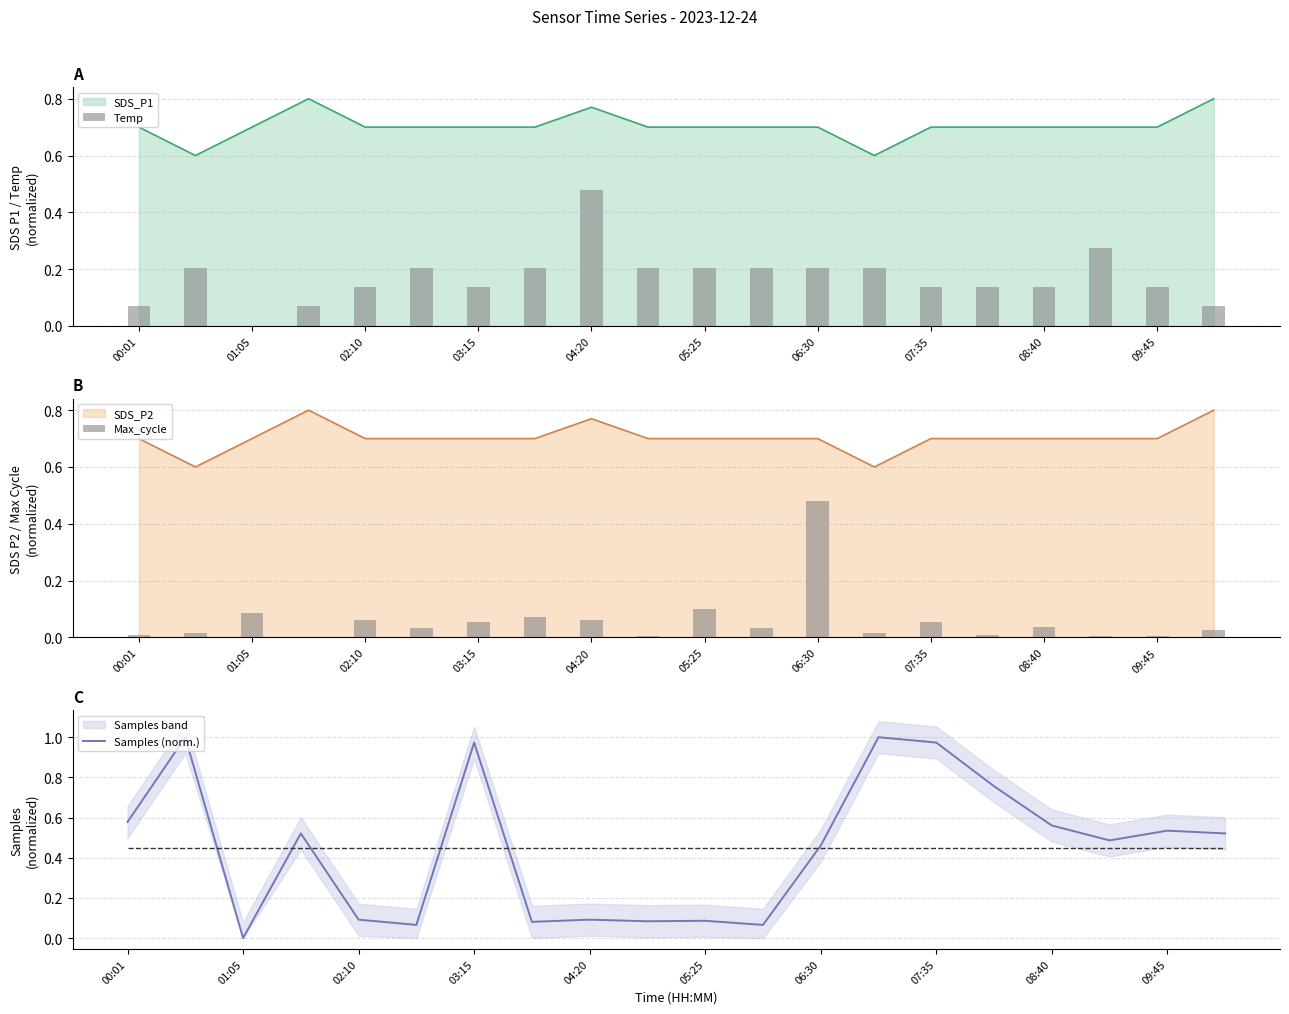

Which category has the lowest value in the Samples (norm.) series?

01:05